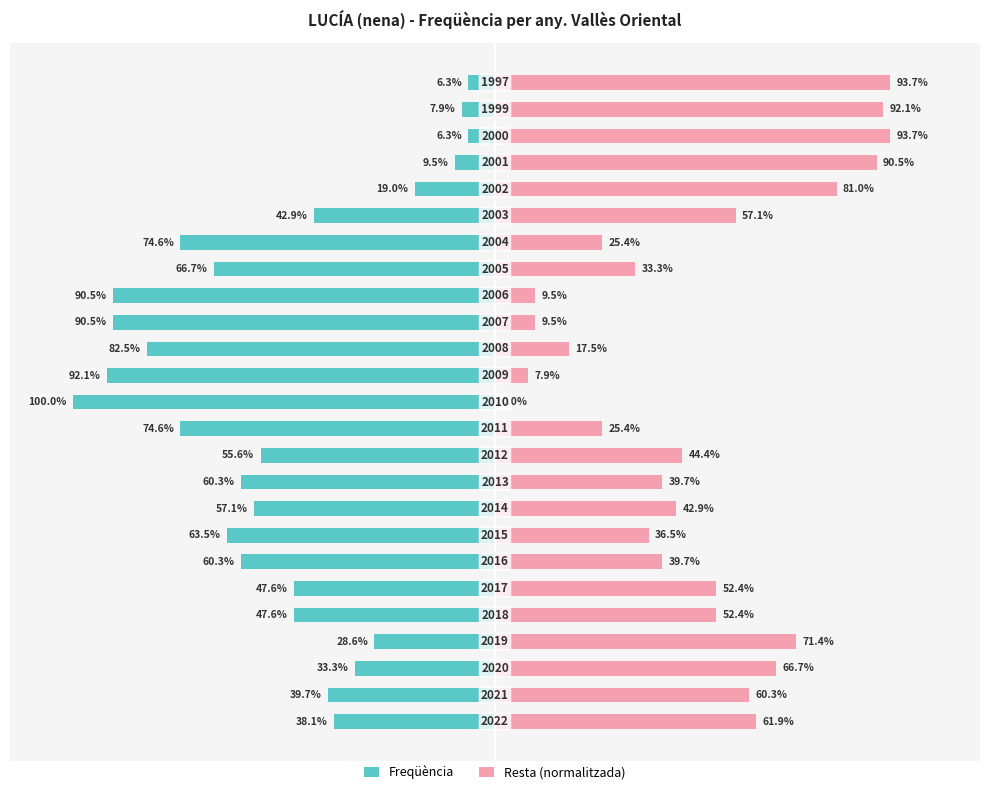

Which series changed the most between 12 and 16?

Freqüència